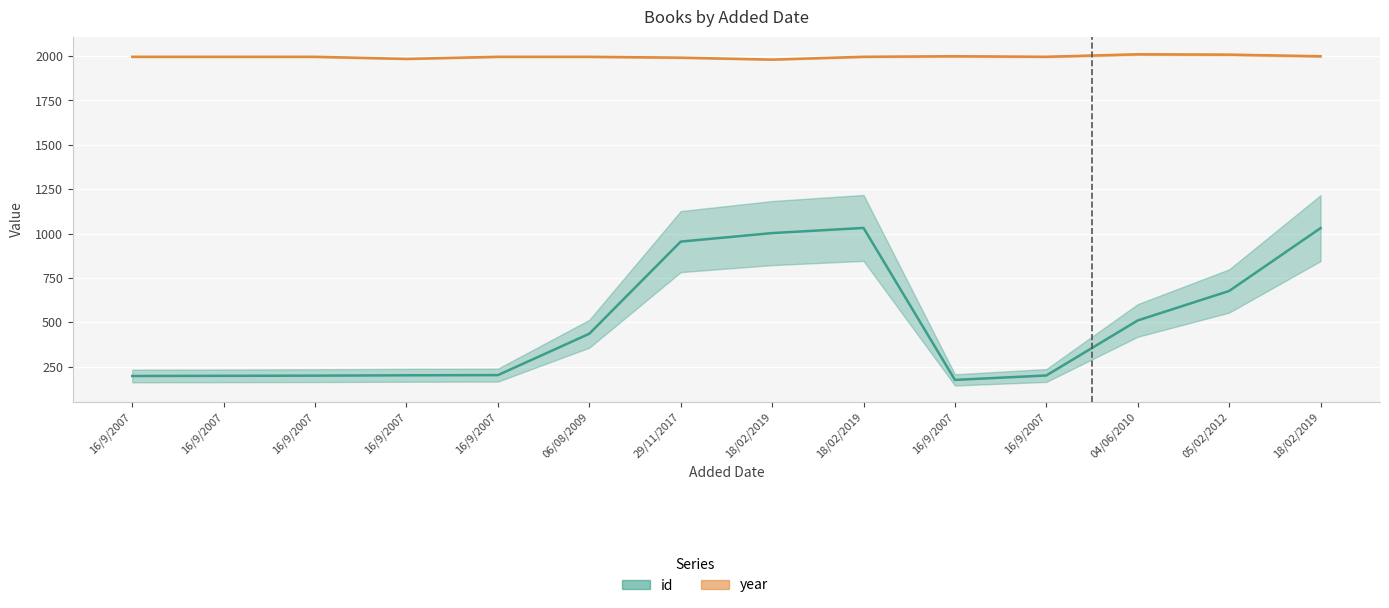

At which label does year reach its peak?

04/06/2010